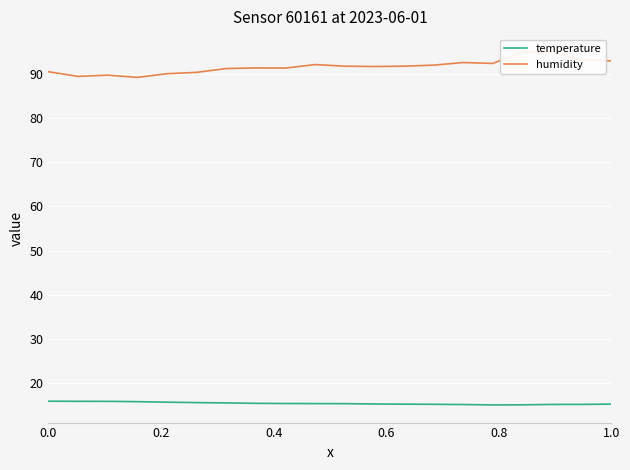

Which series has the widest spread of values?

humidity